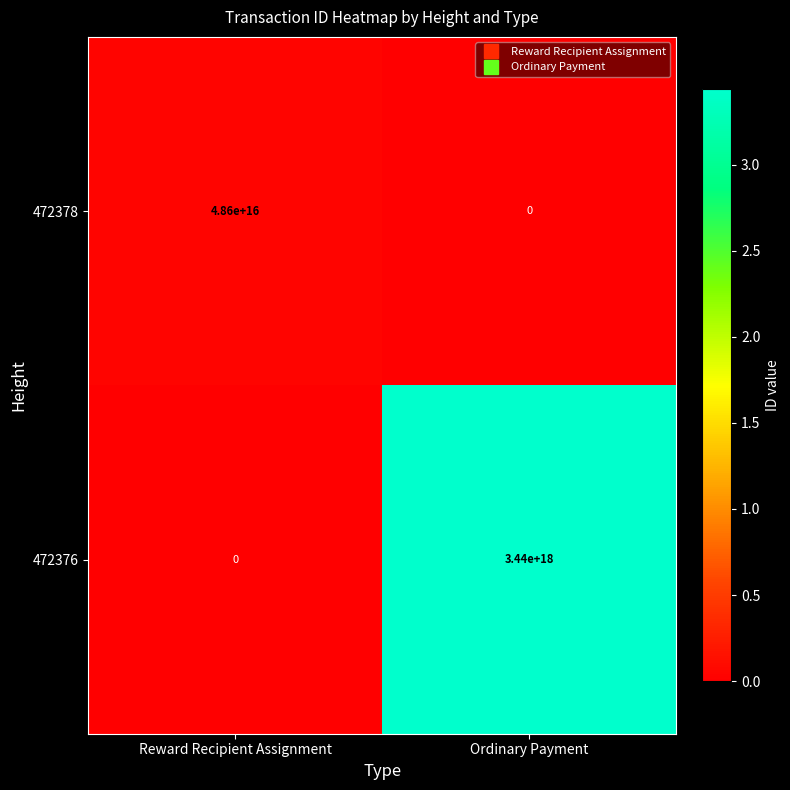

True or false: 472378 has a value of 26909434935294356 at Ordinary Payment.

False